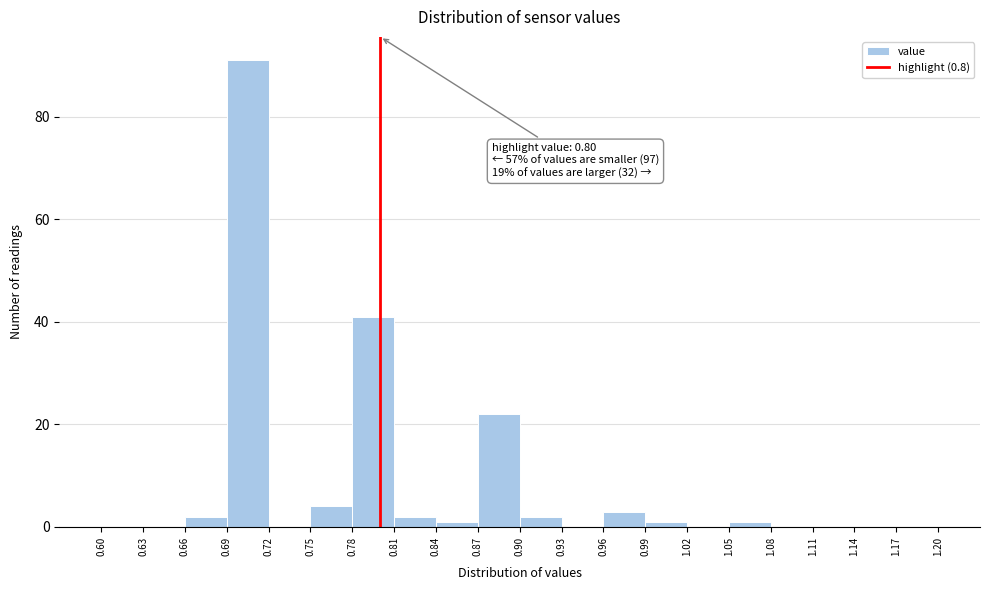

Over which range of the x-axis is the bar tallest?

0.69 to 0.72